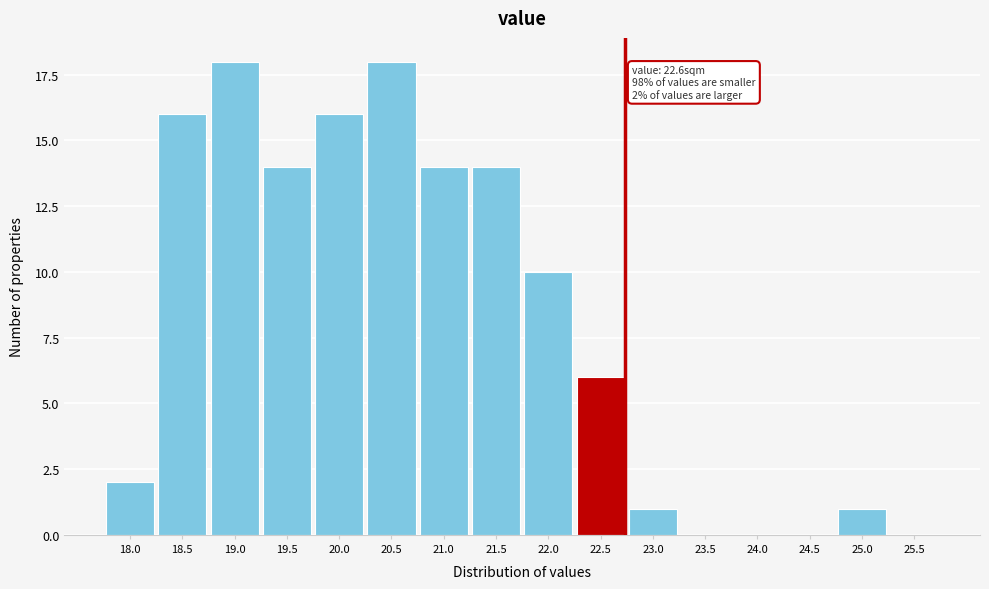

Reading left to right, extract all data points from this chart.

18.0=2	18.5=16	19.0=18	19.5=14	20.0=16	20.5=18	21.0=14	21.5=14	22.0=10	22.5=6	23.0=1	23.5=0	24.0=0	24.5=0	25.0=1	25.5=0